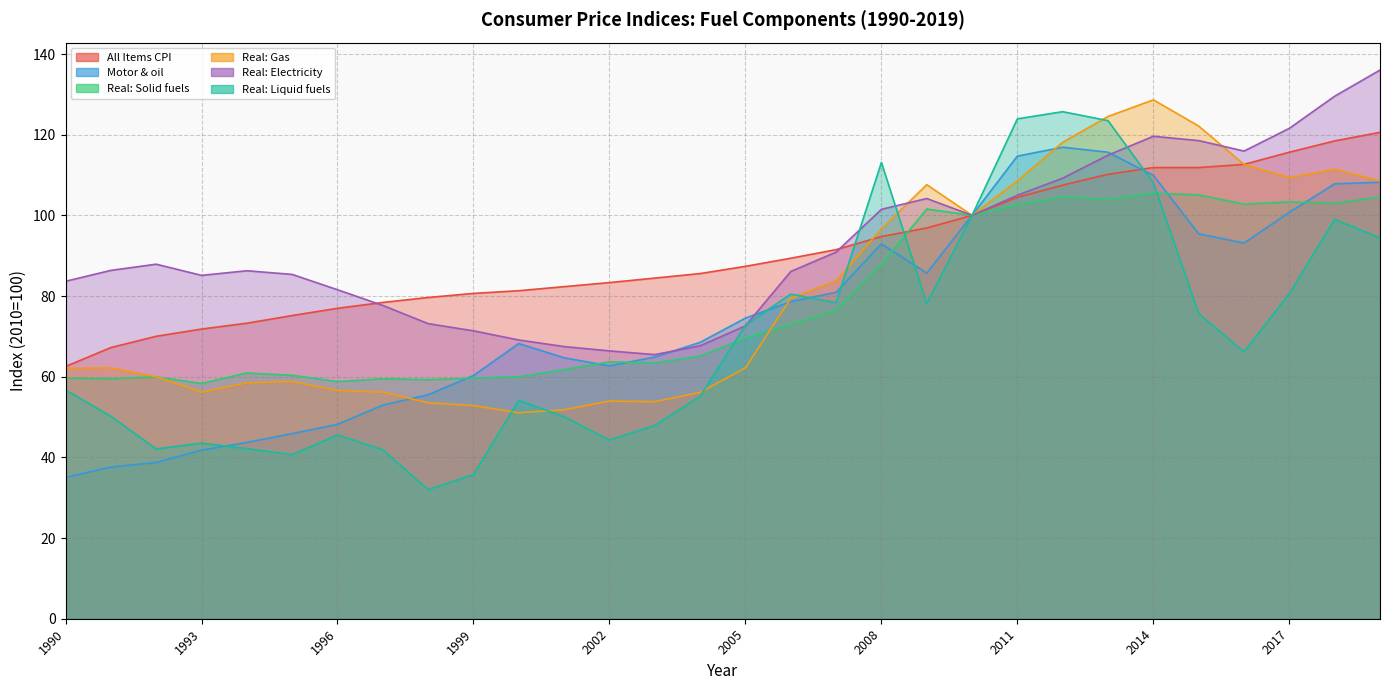

In Real: Electricity, how many points are lower than both neighbors (excluding endpoints)?

4